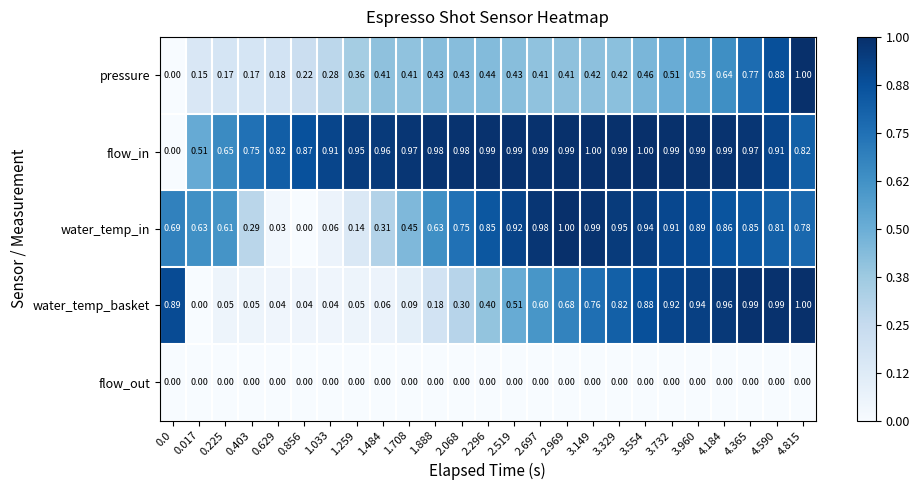

Rank the series at 3.329 from highest to lowest value.

flow_in, water_temp_in, water_temp_basket, pressure, flow_out